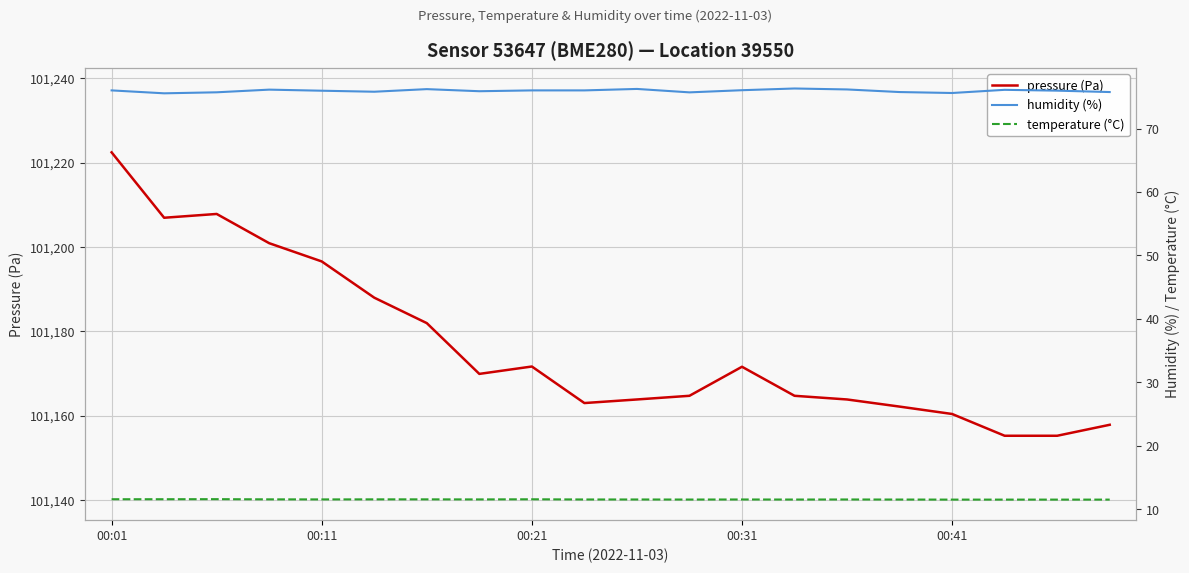

What is the maximum value shown in the chart?

101222.4